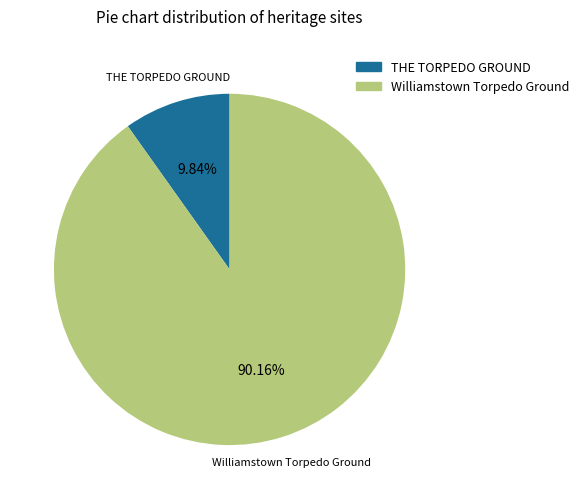

Which category has the biggest portion of the pie?

Williamstown Torpedo Ground